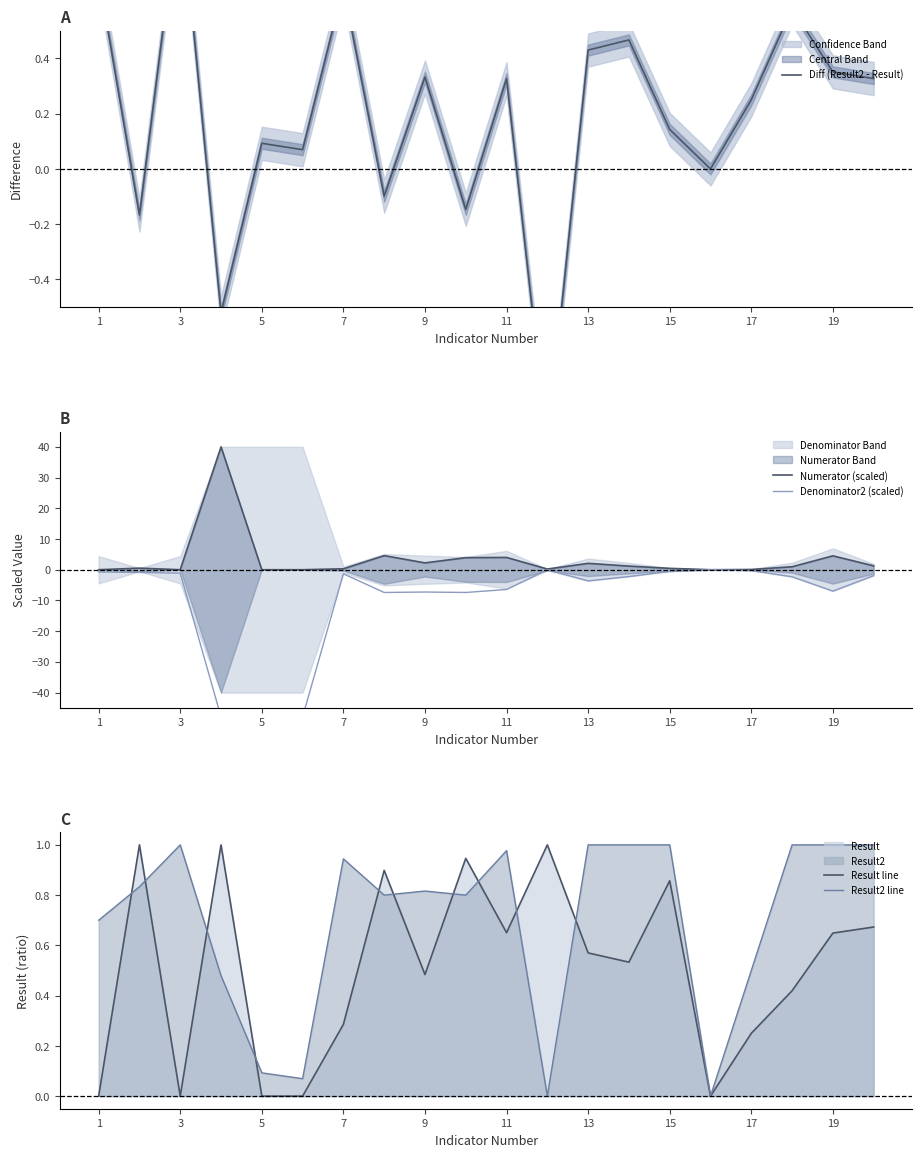

In Numerator (scaled), how many points are lower than both neighbors (excluding endpoints)?

4